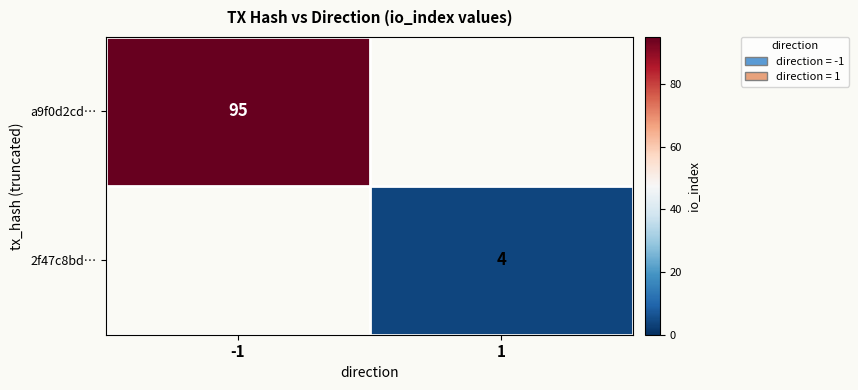

Is it true that 2f47c8bd… equals 4 at 1?

True